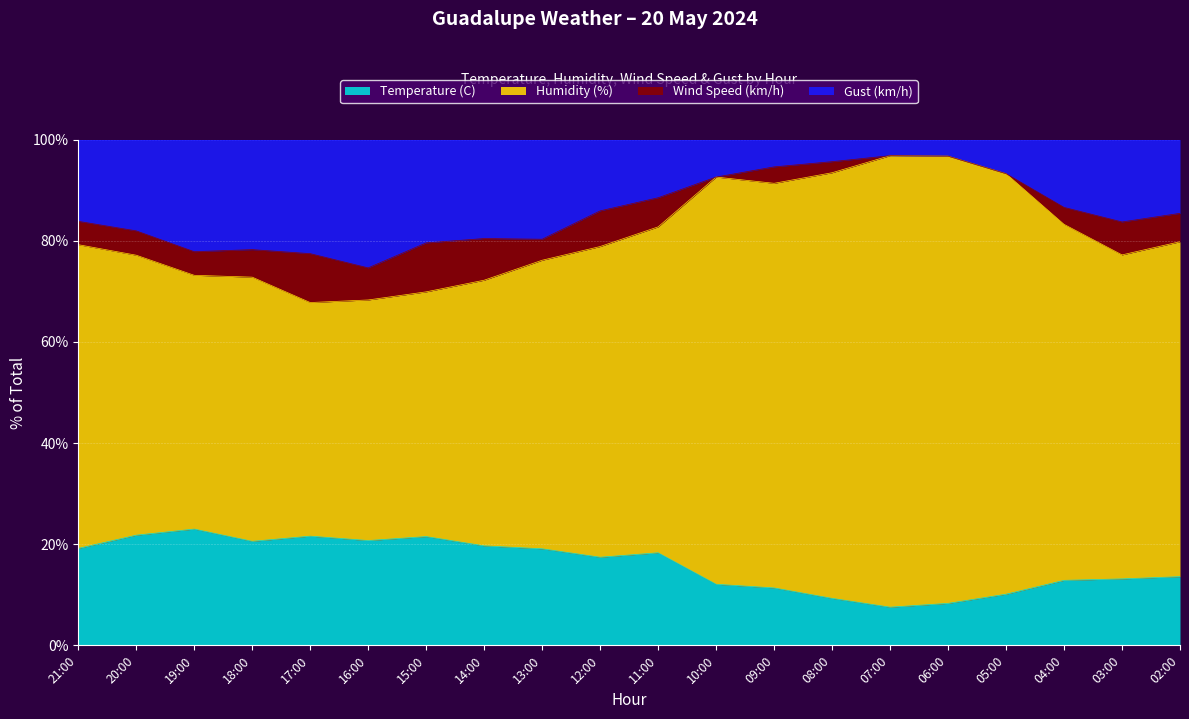

The value of Temperature (C) at 06:00 is 14.3. True or false?

False